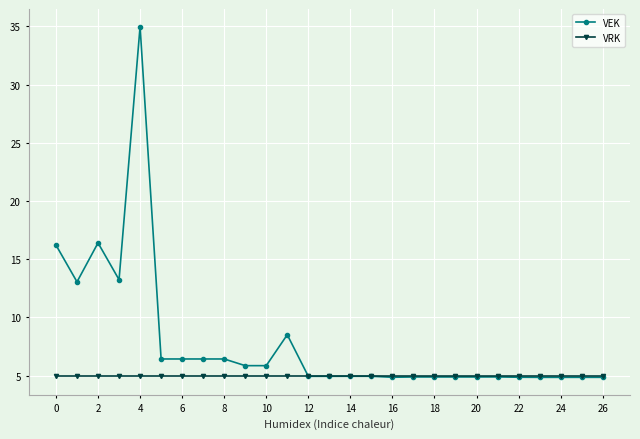

What is the lowest value of the VRK series?

5.0